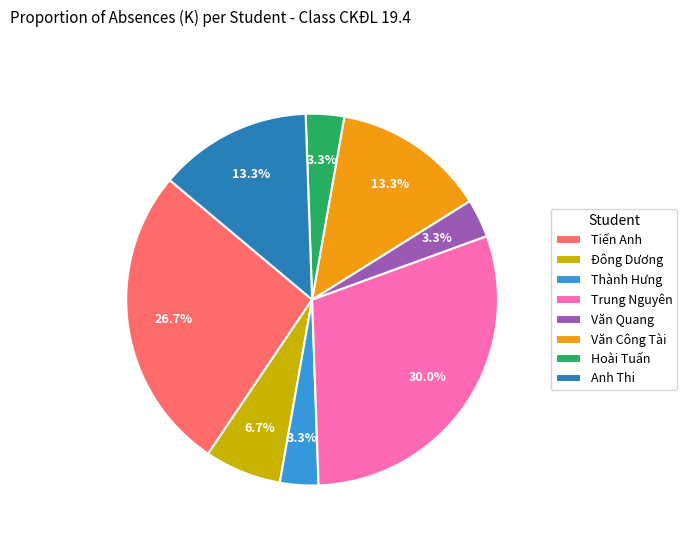

How many slices are in this pie chart?

8